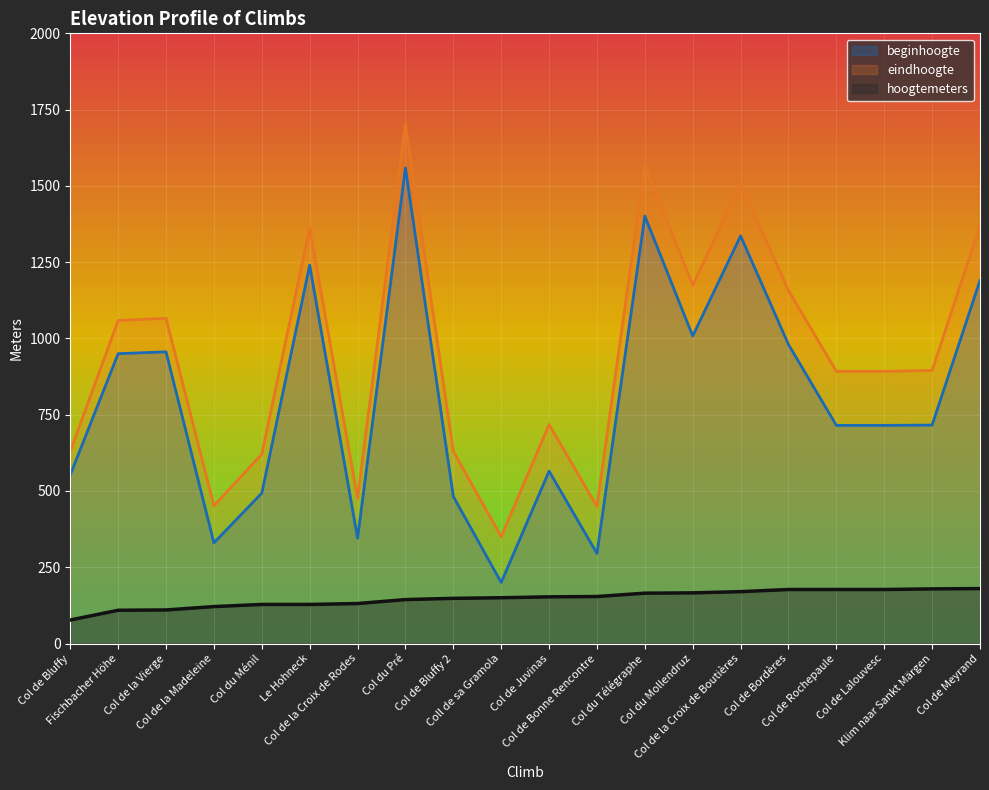

What is the value of the eindhoogte point at the 18th from the left?

892